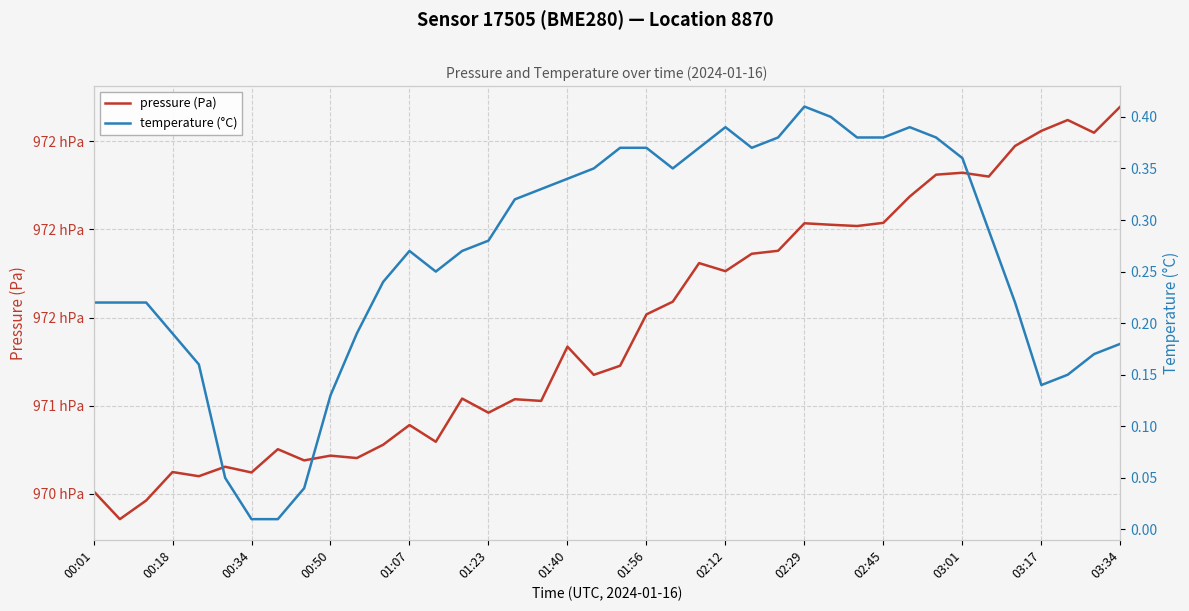

What are all the series names shown in the legend?

pressure (Pa), temperature (°C)